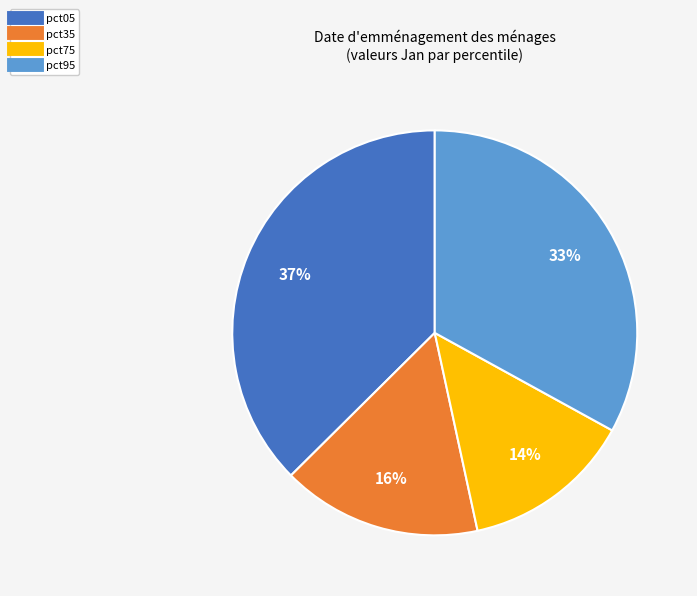

To the nearest percent, what is the average slice percentage?

25%